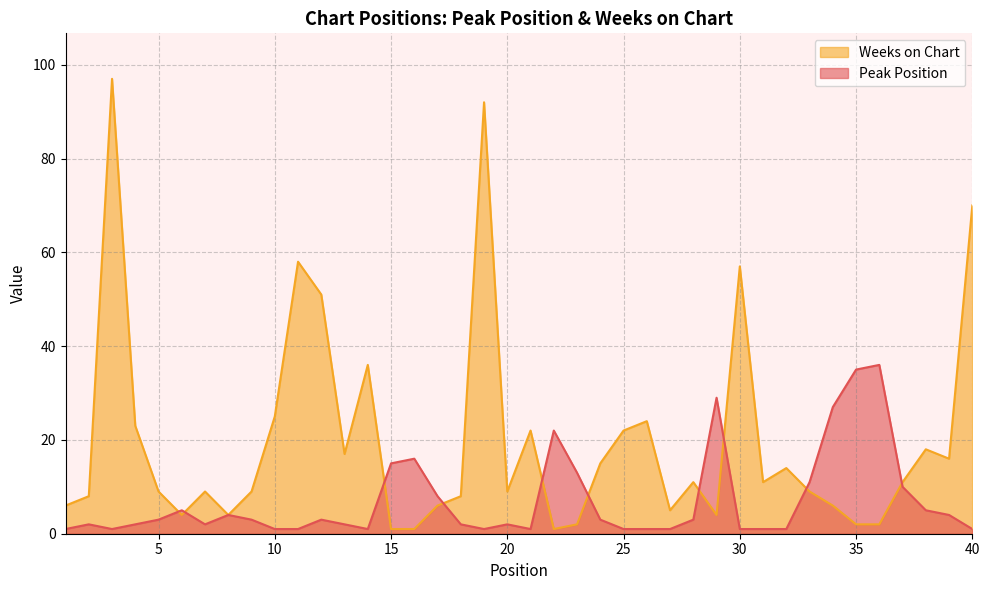

Is it true that Weeks on Chart equals 11 at 31?

True